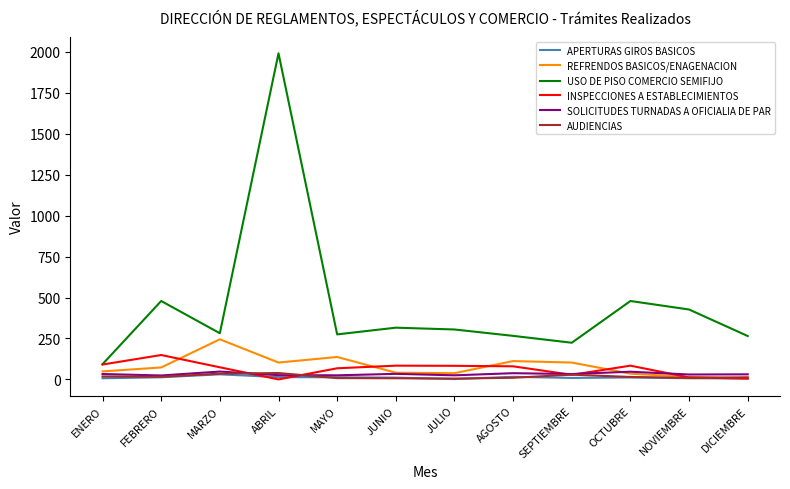

True or false: USO DE PISO COMERCIO SEMIFIJO and SOLICITUDES TURNADAS A OFICIALIA DE PAR cross at least once.

False